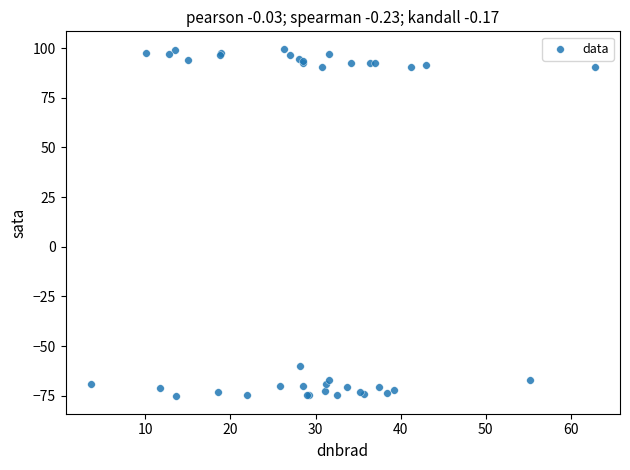

What Y value in the scatter plot is closest to 12?

-59.8